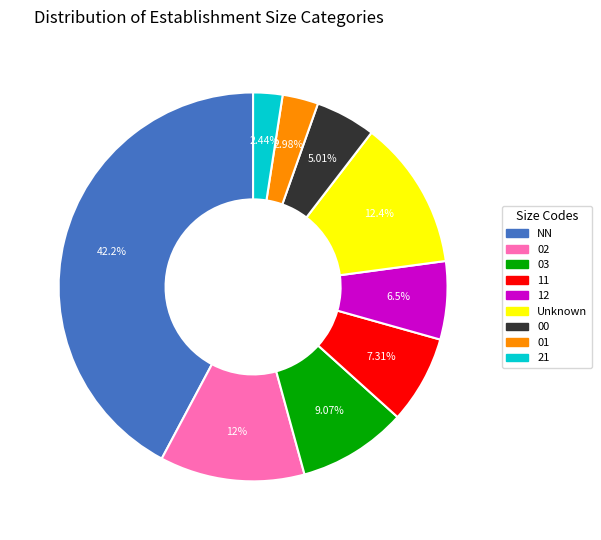

Does any single category account for the majority?

No